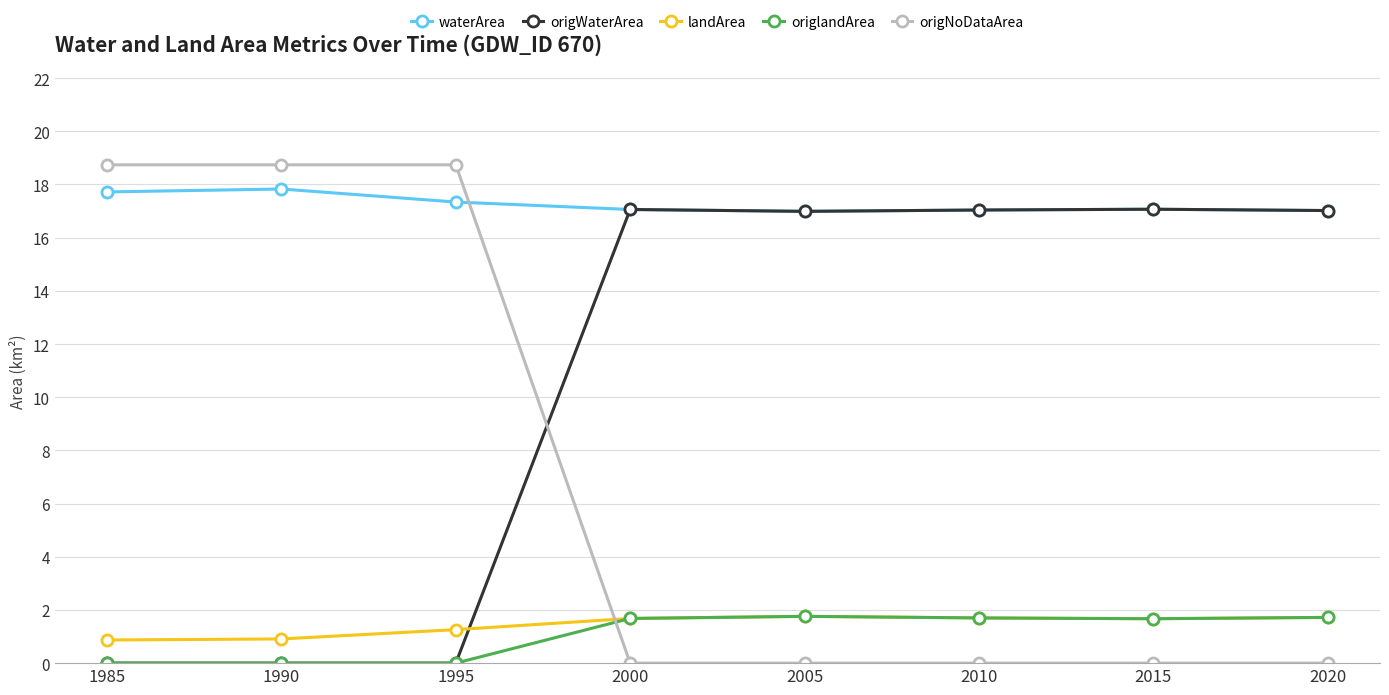

What is the difference between the highest and lowest values at 2005?

17.0